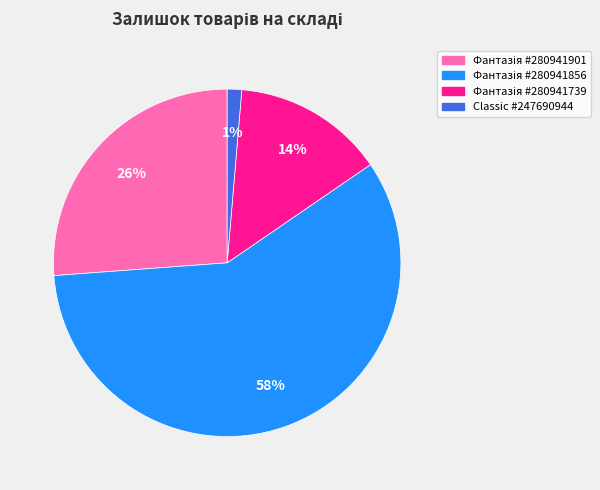

Is there a majority slice in this chart?

Yes